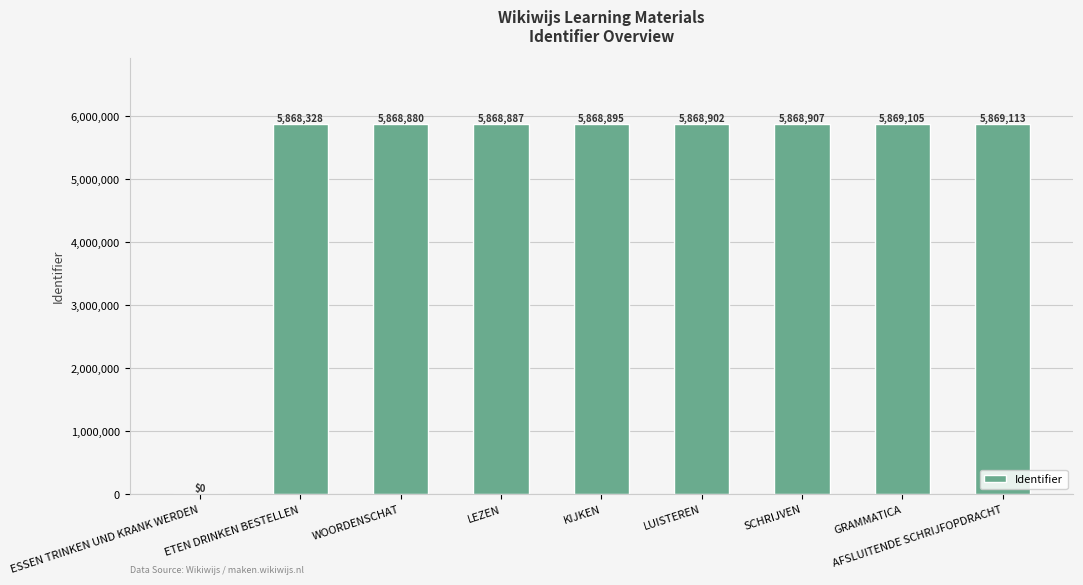

What is the difference between the values at LEZEN and ESSEN TRINKEN UND KRANK WERDEN?

5868887